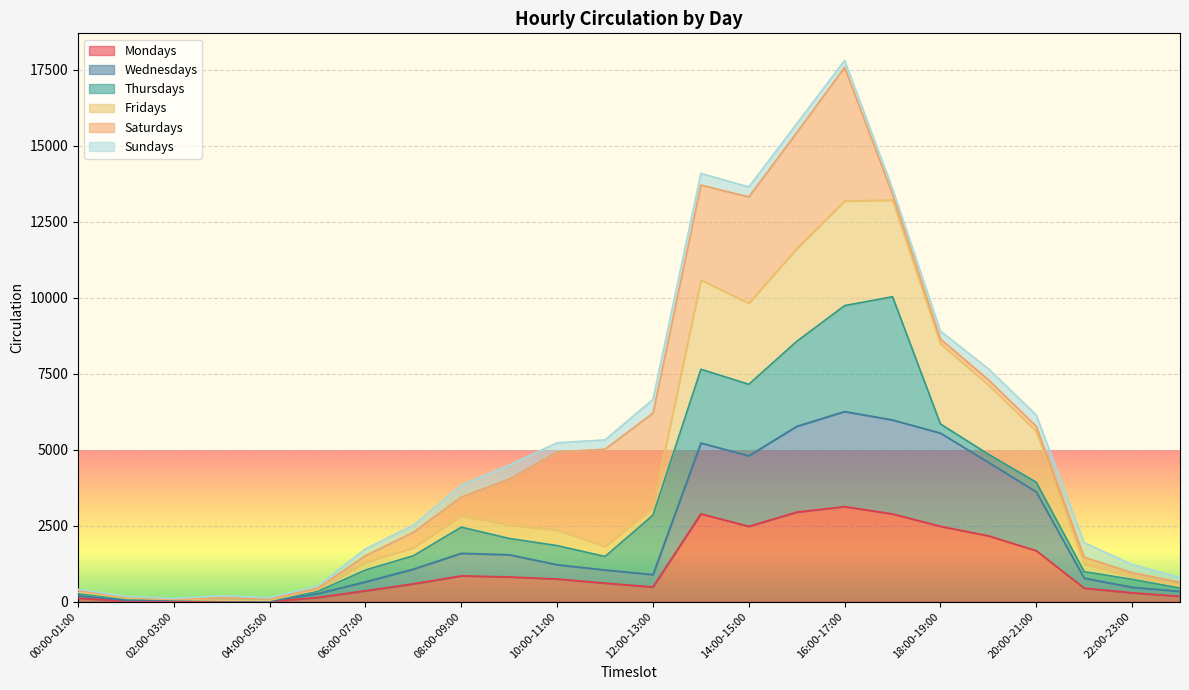

What is the label of the 24th point from the left?

23:00-24:00